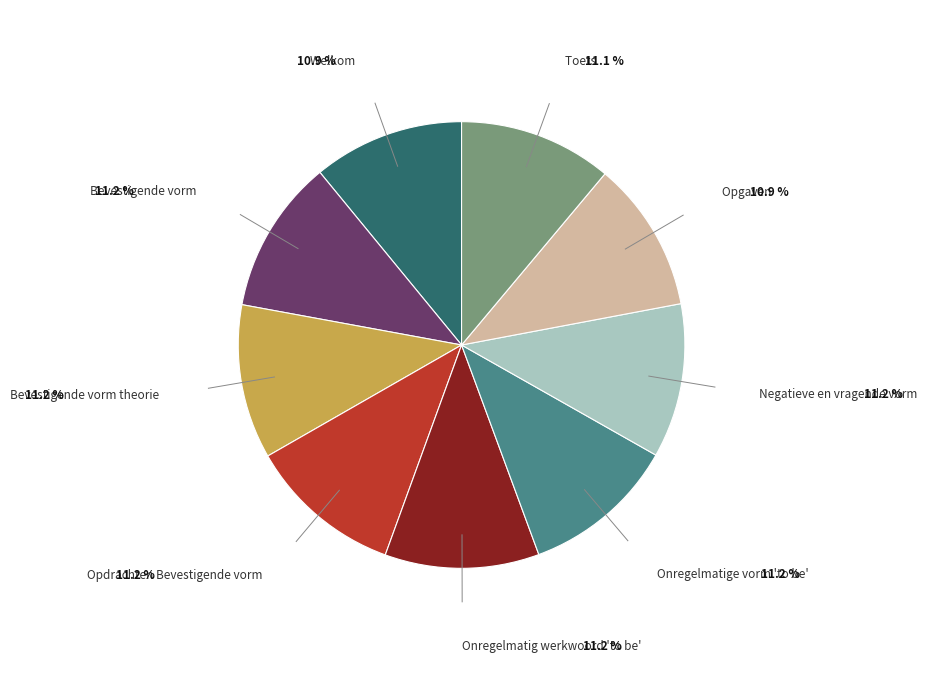

Is there a majority slice in this chart?

No